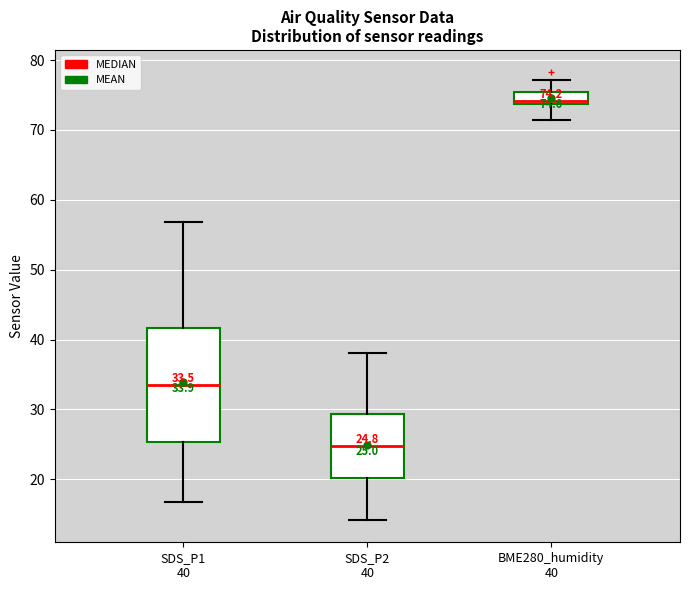

Which box is the tallest, from its lower edge to its upper edge?

SDS_P1 40